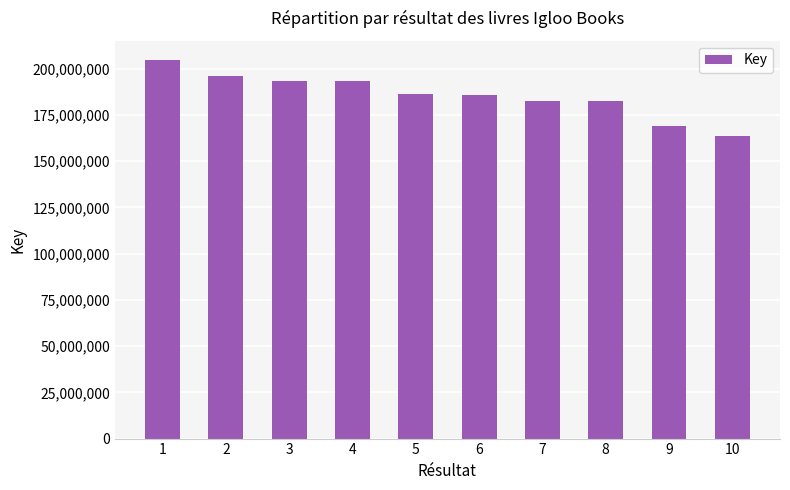

Read the value at 8.

182635500